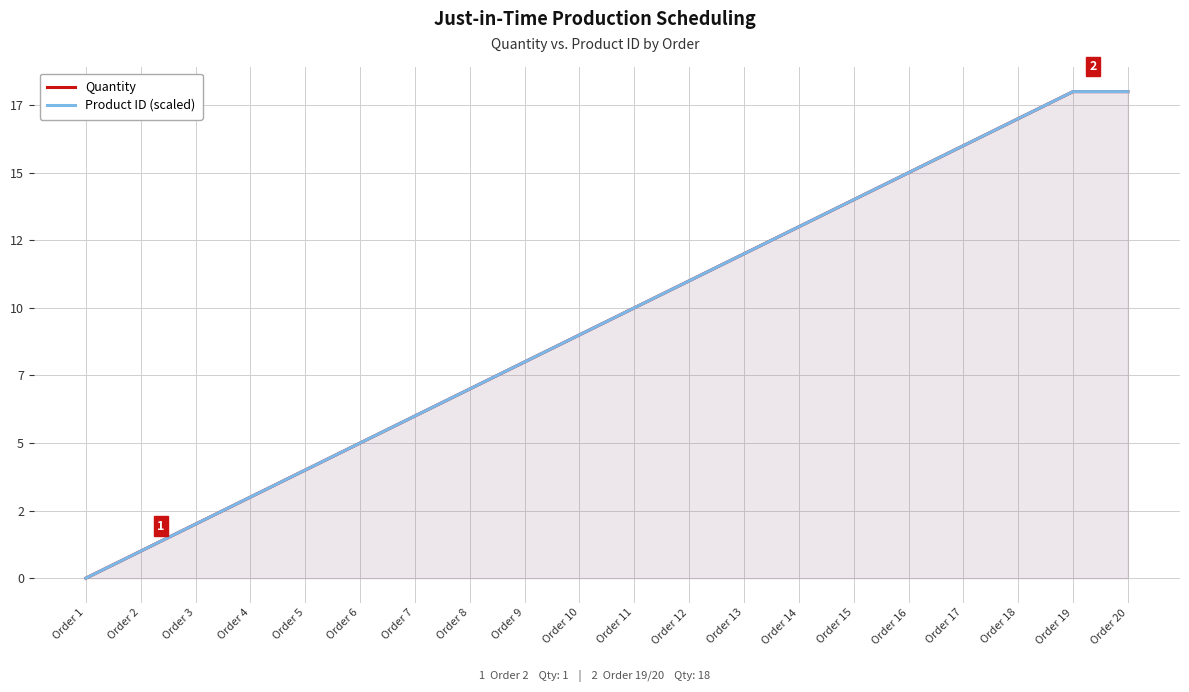

At which label does Quantity reach its minimum?

Order 1